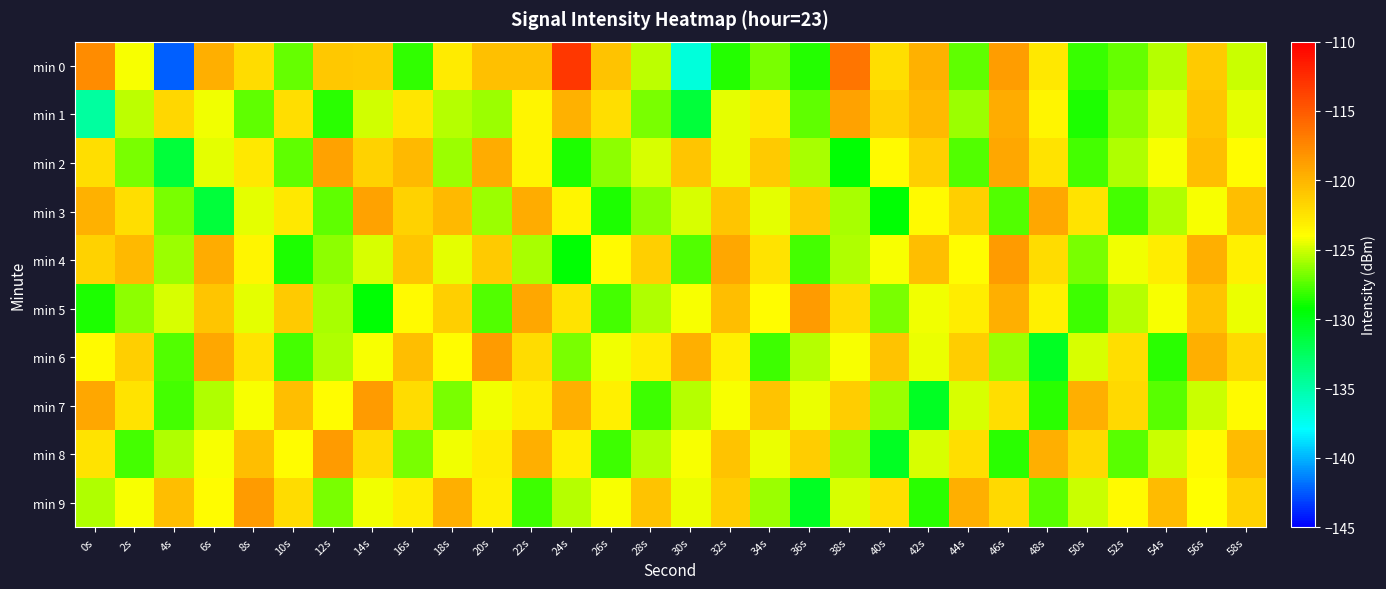

Between 22s and 44s, which series saw the biggest shift?

min 9